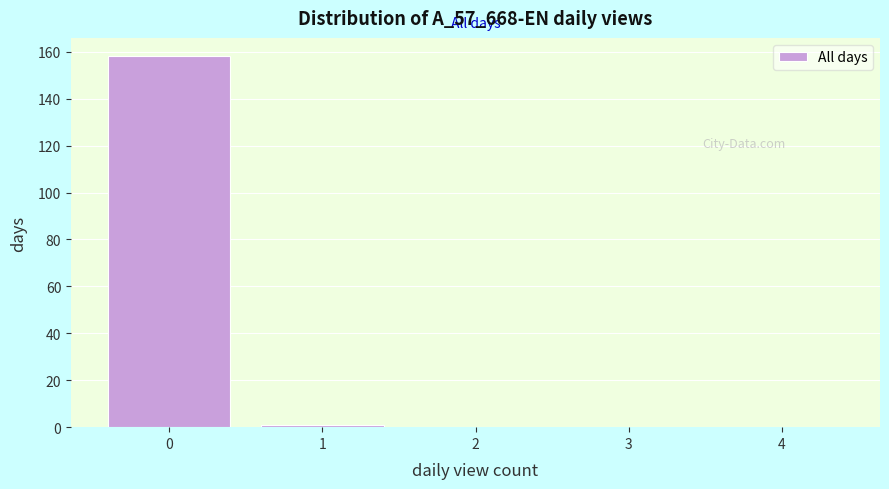

What is the height of the bar covering -0.5 to 0.5 on the x-axis? The values are not printed on the chart, so give them approximately, as read against the axis.

158